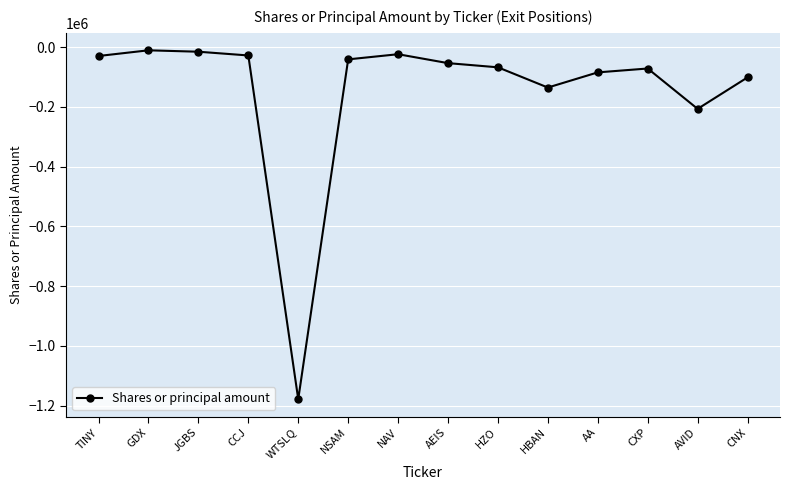

Which category has the lowest value across all series?

WTSLQ